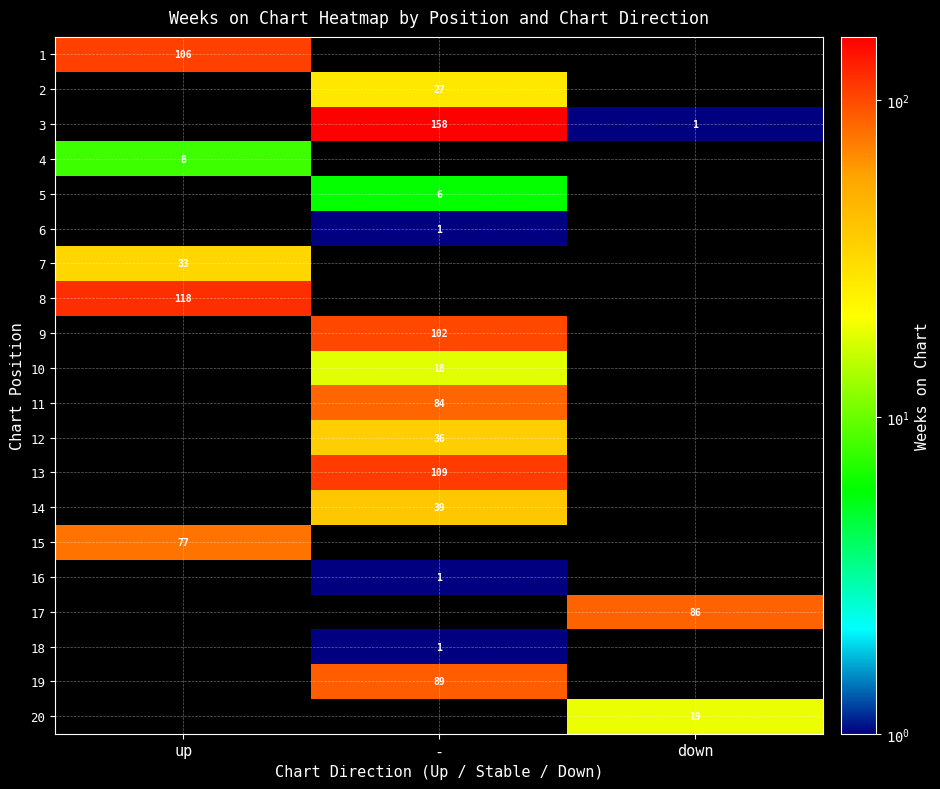

The 10 series shows 12 at -. True or false?

False